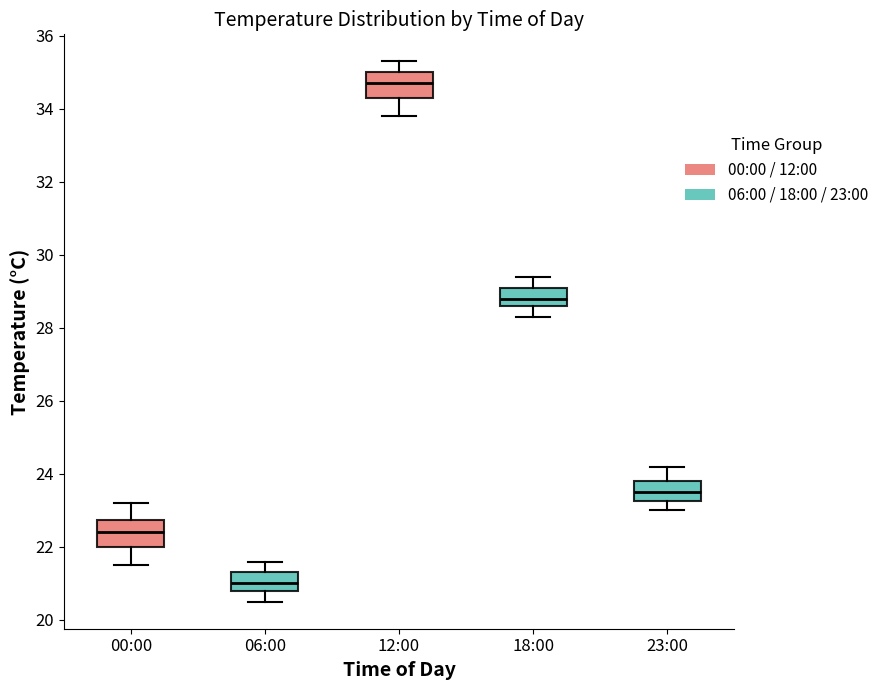

Reading left to right, transcribe this box plot: for each box, give where its median line is, the range the box spans, and where its two whiskers end, as read against the y-axis. The values are not printed on the chart, so give them approximately, as read against the axis.

00:00: median 22.4, box 22.0 to 22.8, whiskers 21.6 to 23.2
06:00: median 21.0, box 20.8 to 21.4, whiskers 20.6 to 21.6
12:00: median 34.8, box 34.4 to 35.0, whiskers 33.8 to 35.4
18:00: median 28.8, box 28.6 to 29.2, whiskers 28.4 to 29.4
23:00: median 23.6, box 23.2 to 23.8, whiskers 23.0 to 24.2